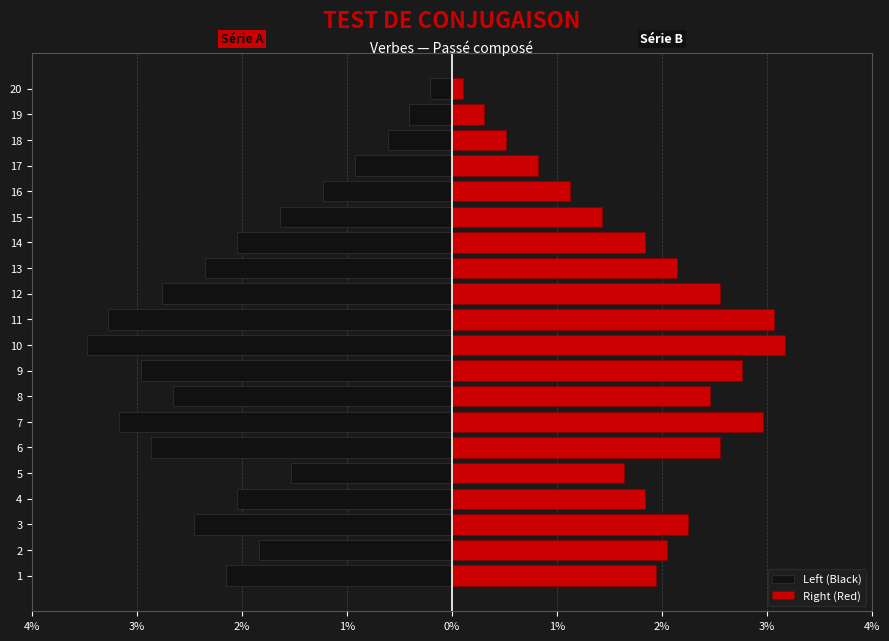

What is the value of the Right (Red) bar at the 15th from the left?

1.4